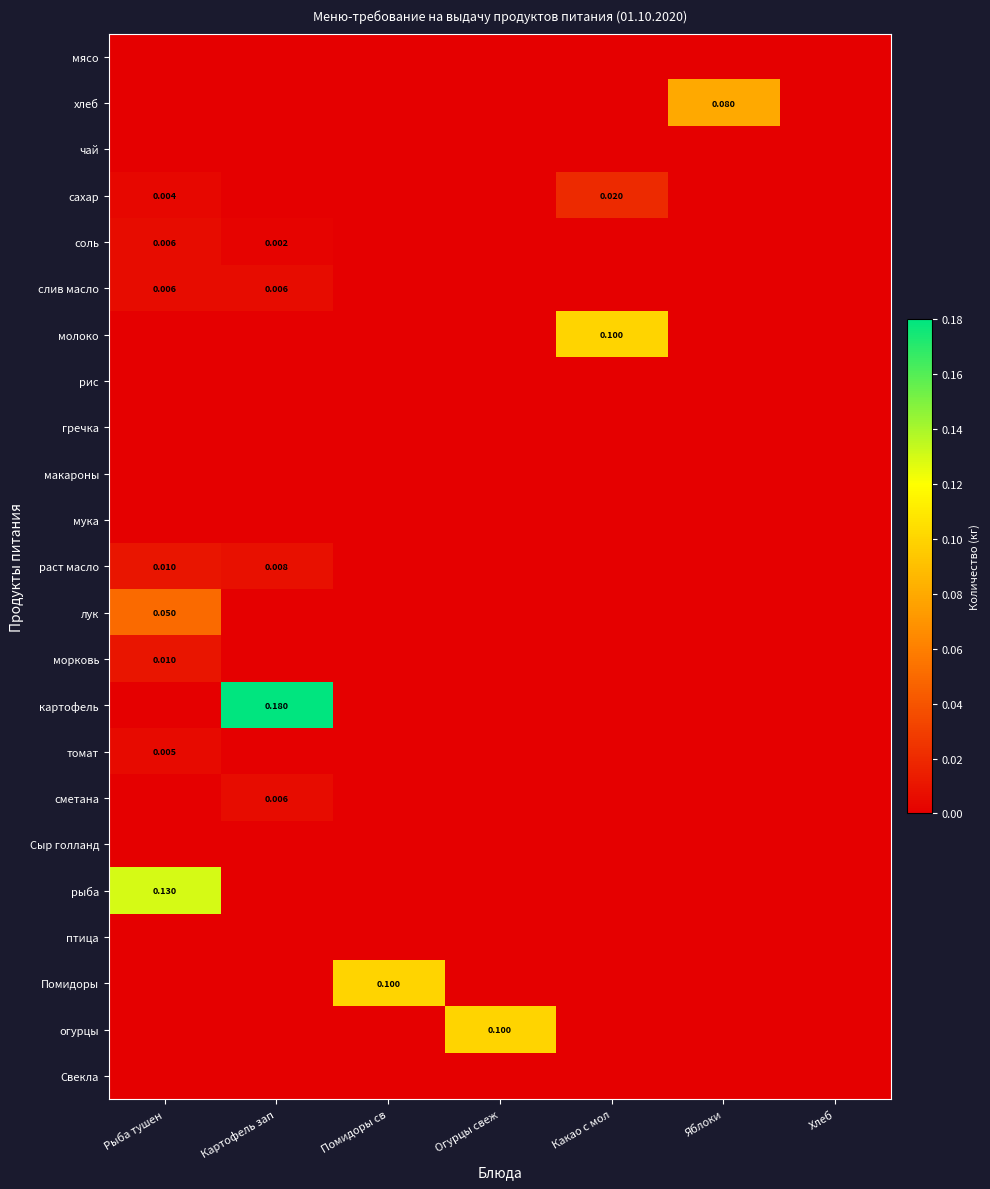

What is the sum of all лук values?

0.1